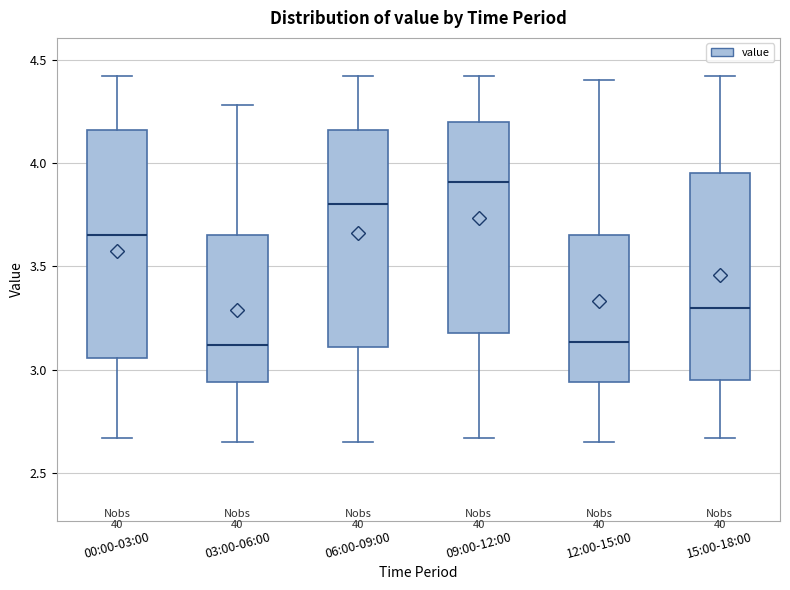

Where does the upper whisker of the box for 00:00-03:00 end on the y-axis? The values are not printed on the chart, so give them approximately, as read against the axis.

4.40